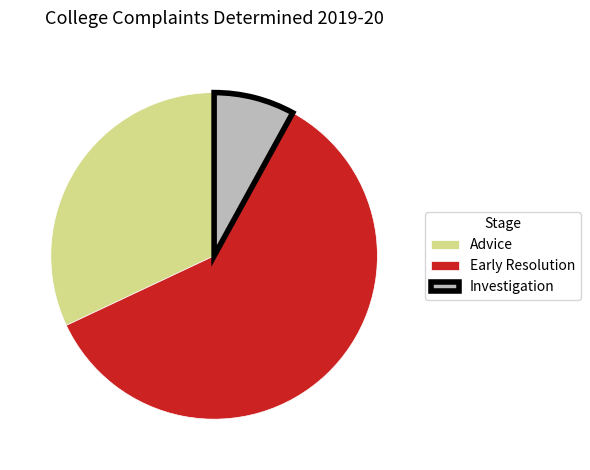

Is it true that Investigation is 8% of the pie?

True